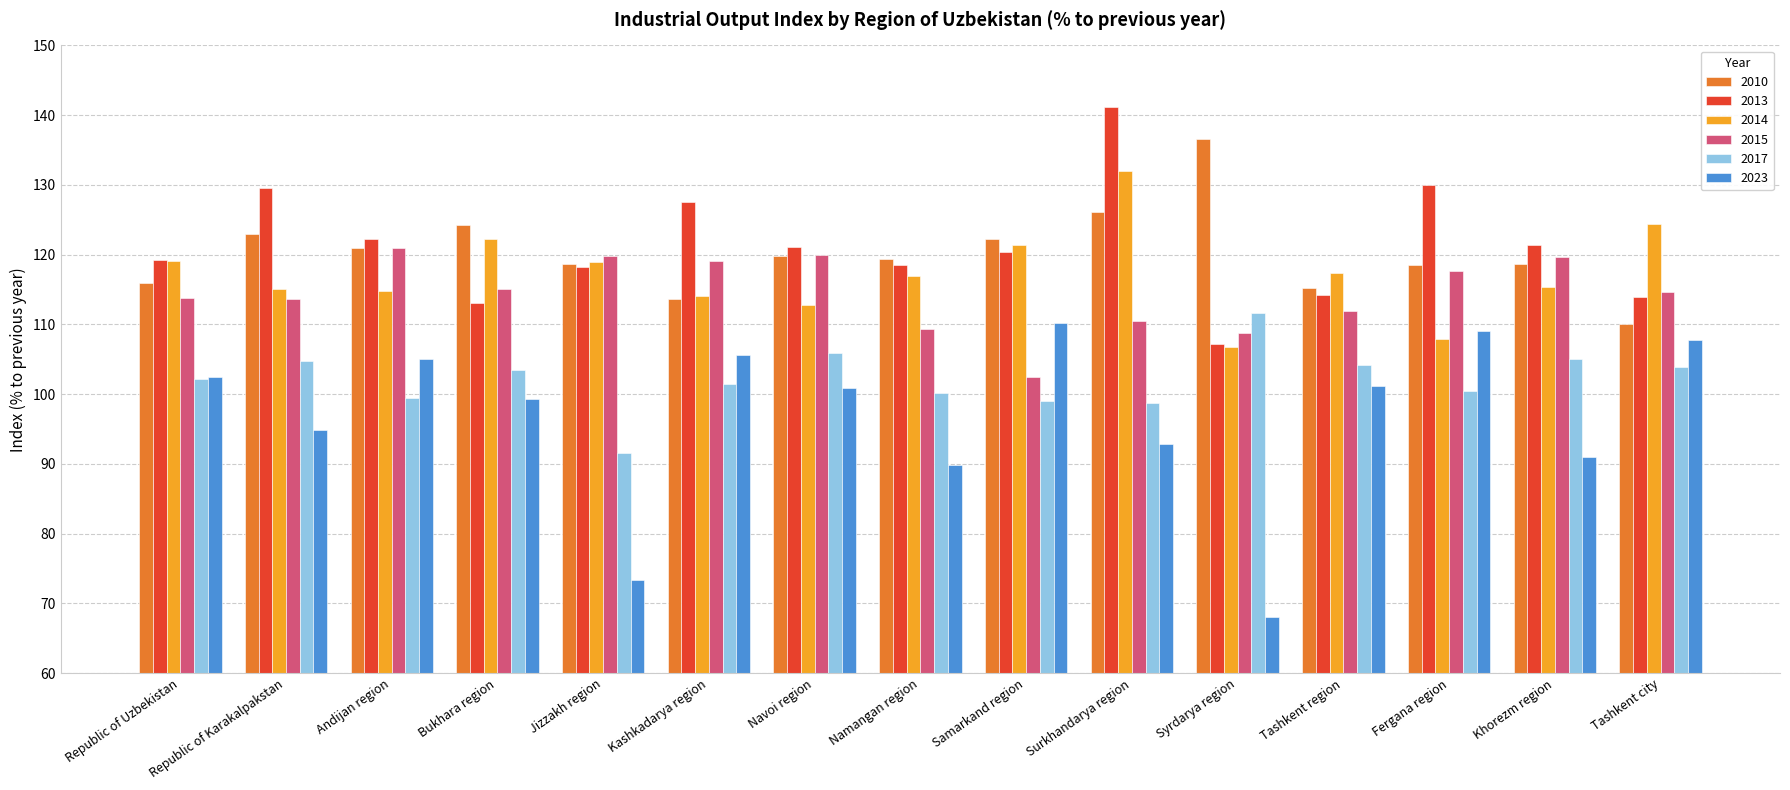

What are all the series names shown in the legend?

2010, 2013, 2014, 2015, 2017, 2023